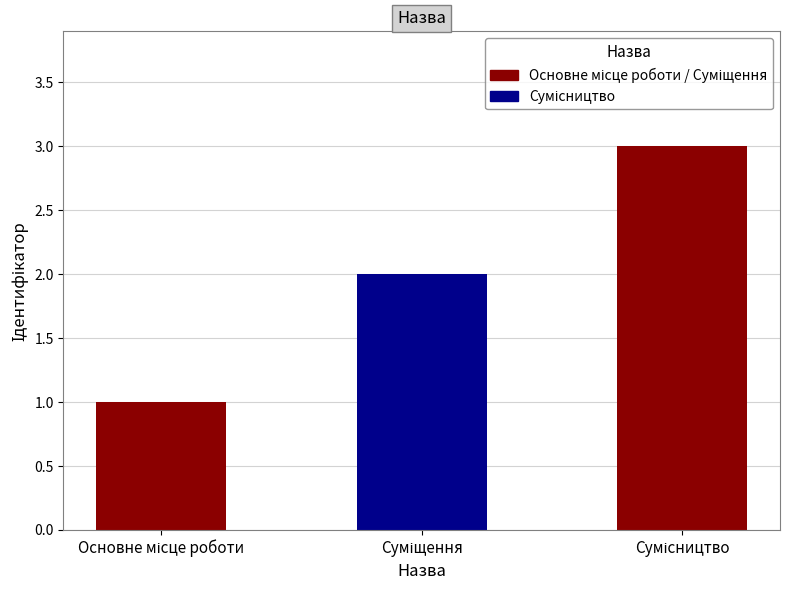

Which label corresponds to the smallest value in the chart?

Основне місце роботи